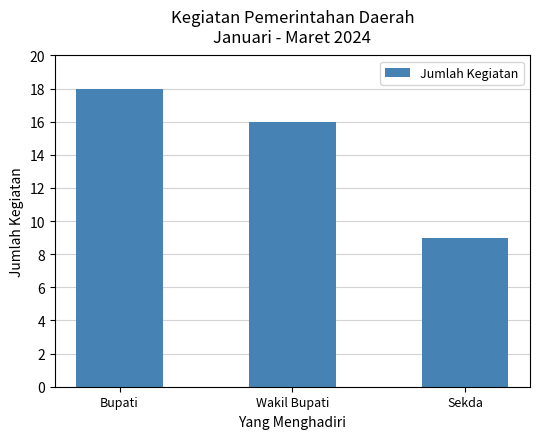

Does the chart contain any negative values?

No